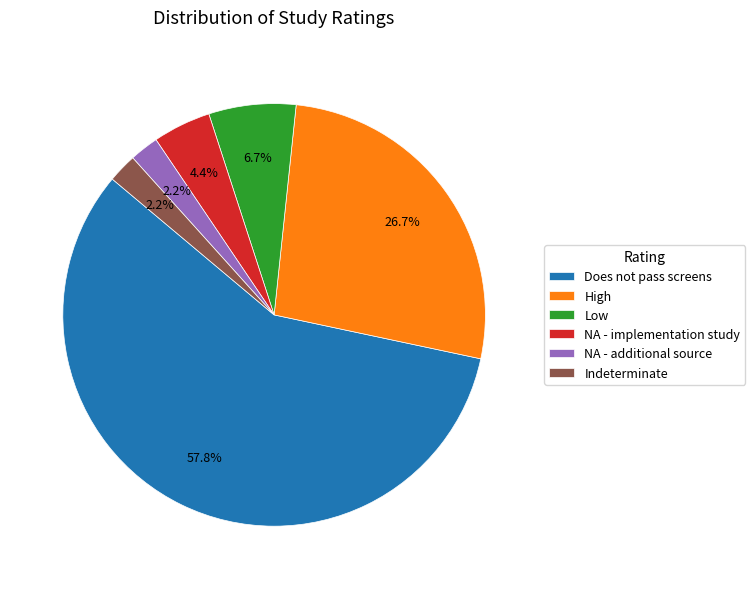

Which category accounts for the majority?

Does not pass screens